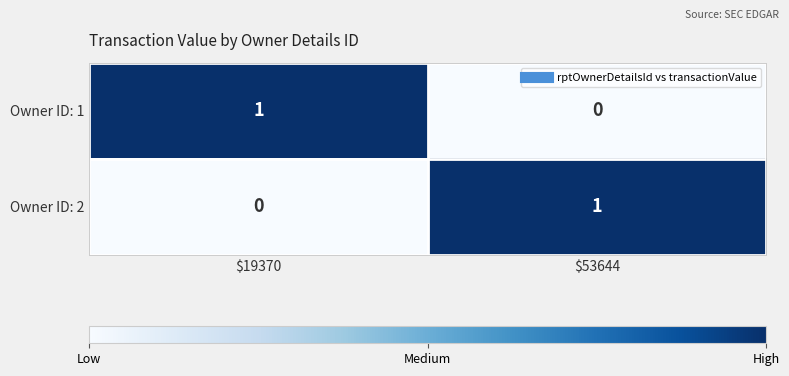

The Owner ID: 1 series shows 2 at $19370. True or false?

False